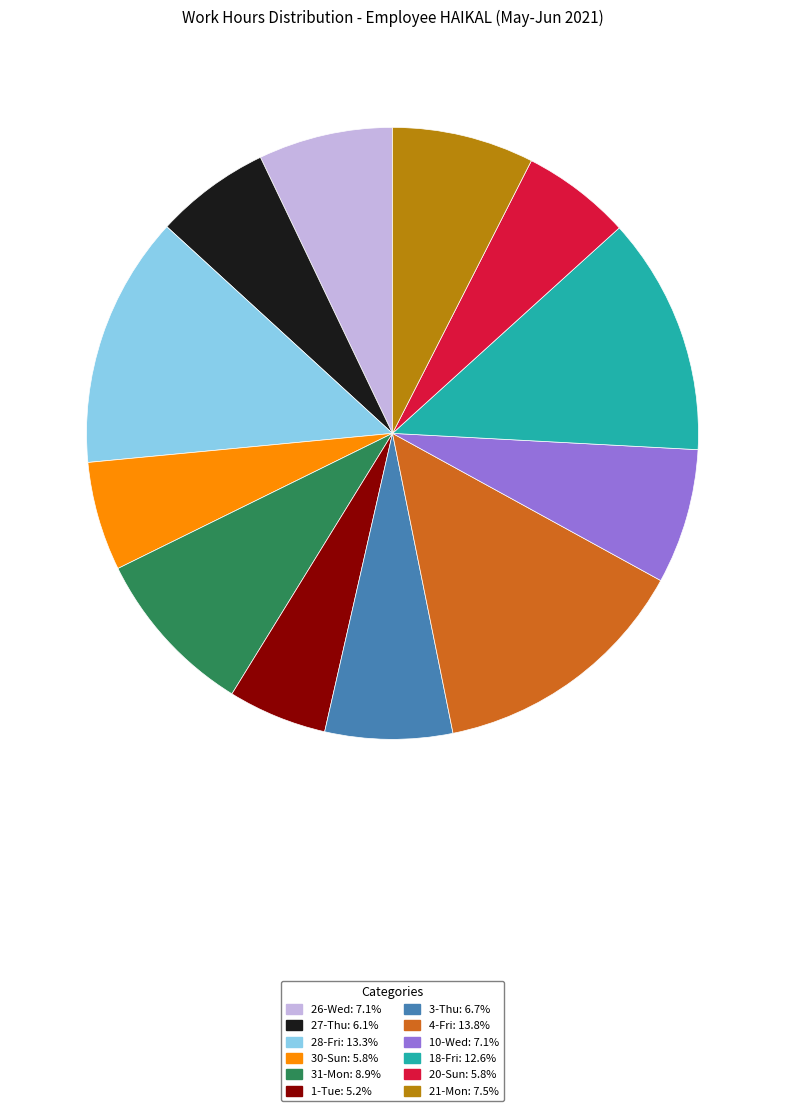

Is the sum of 21-Mon and 3-Thu greater than half?

No